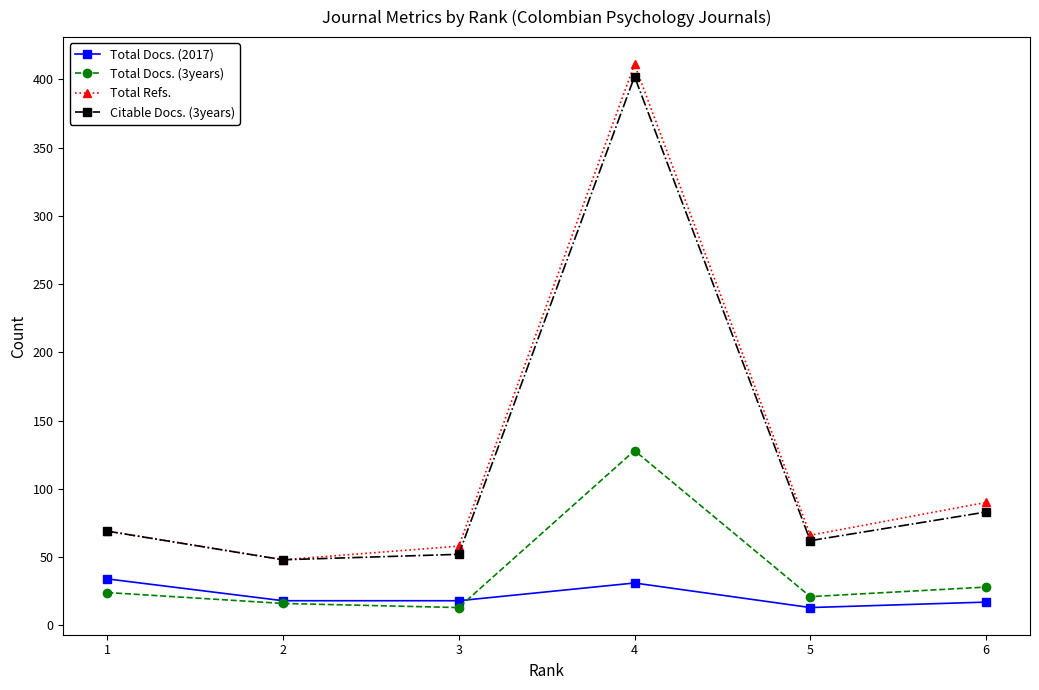

Which series has the largest total across all categories?

Total Refs.